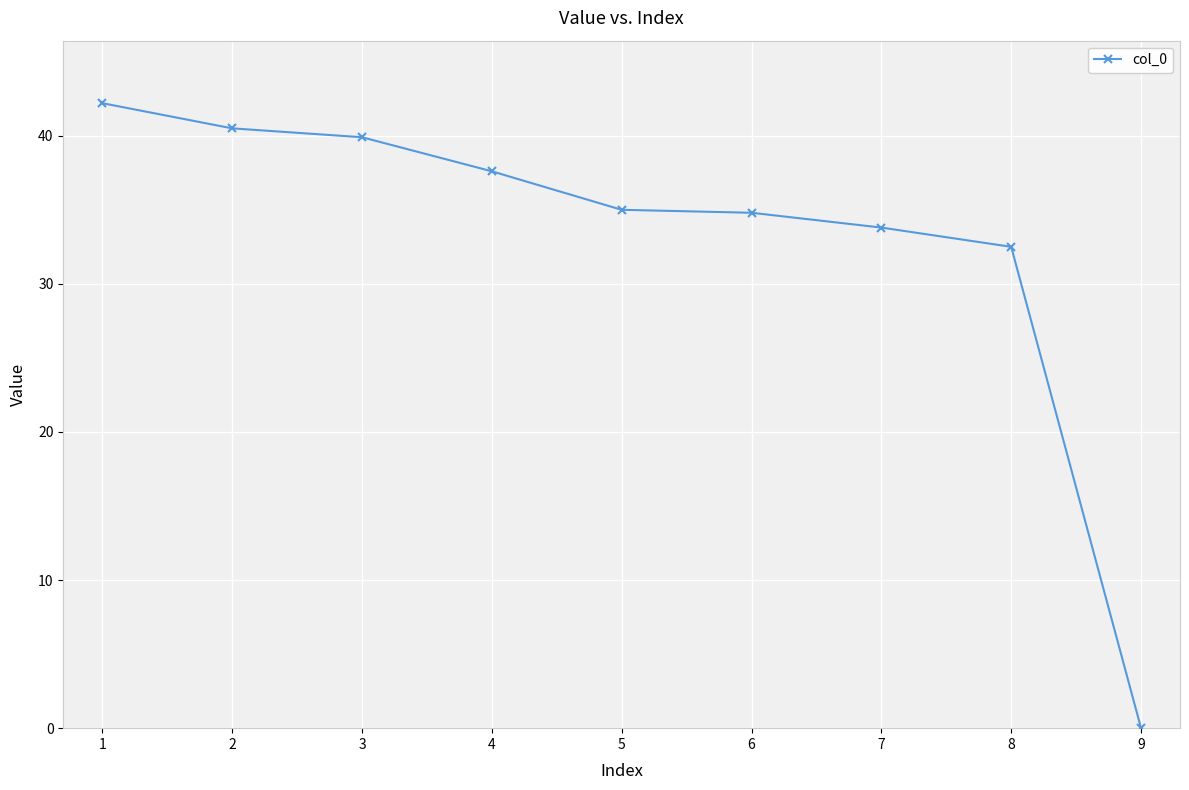

What is the sum of all values?

296.3